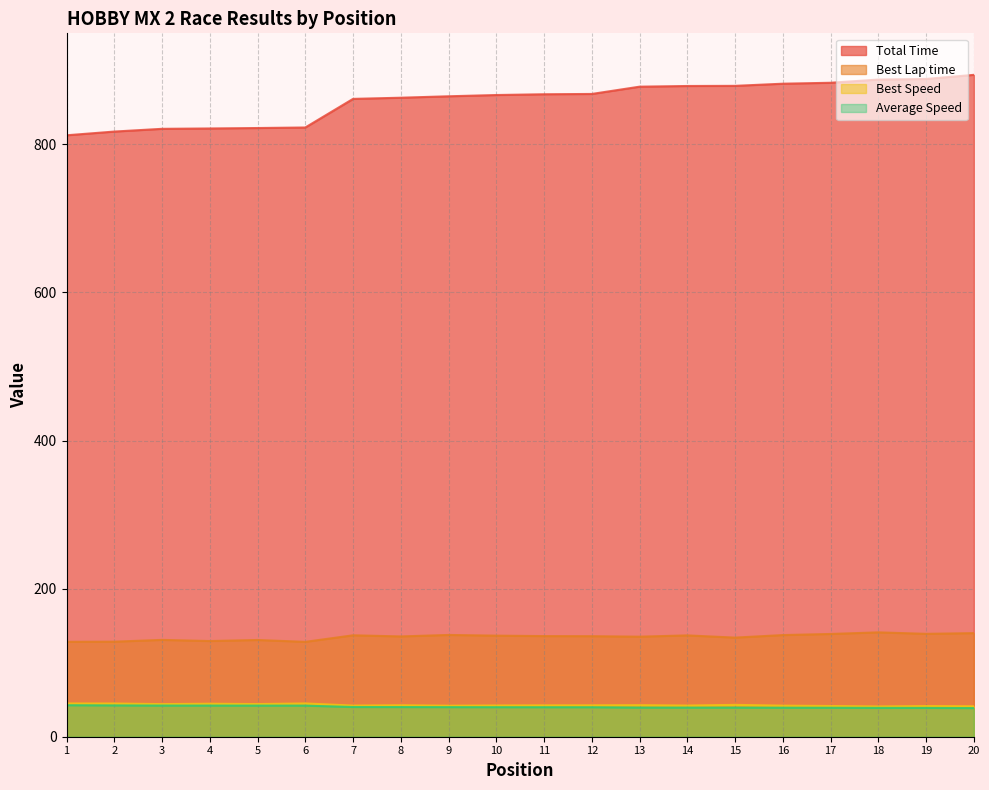

In Best Lap time, how many points are lower than both neighbors (excluding endpoints)?

6